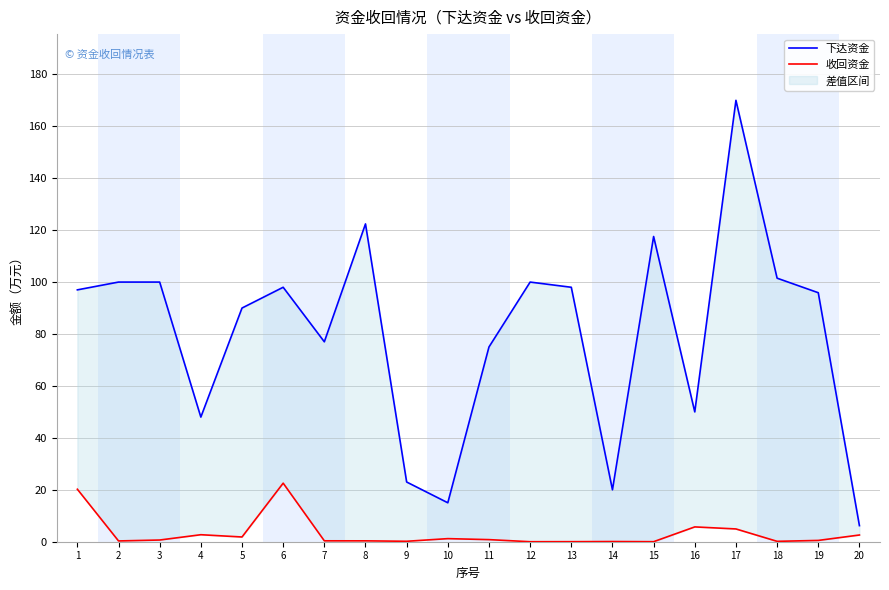

Which series changed the most between 4 and 19?

下达资金